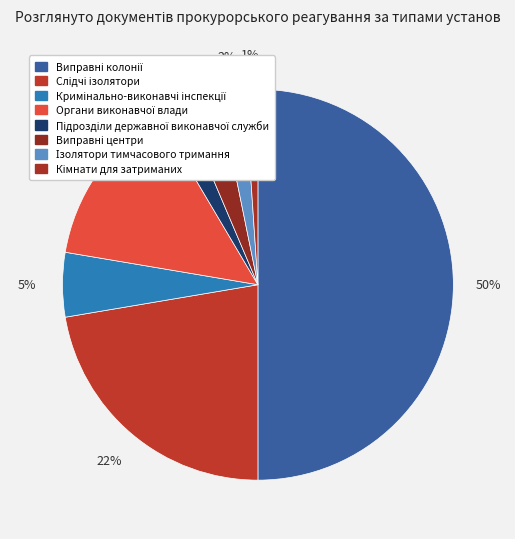

How many slices are in this pie chart?

8